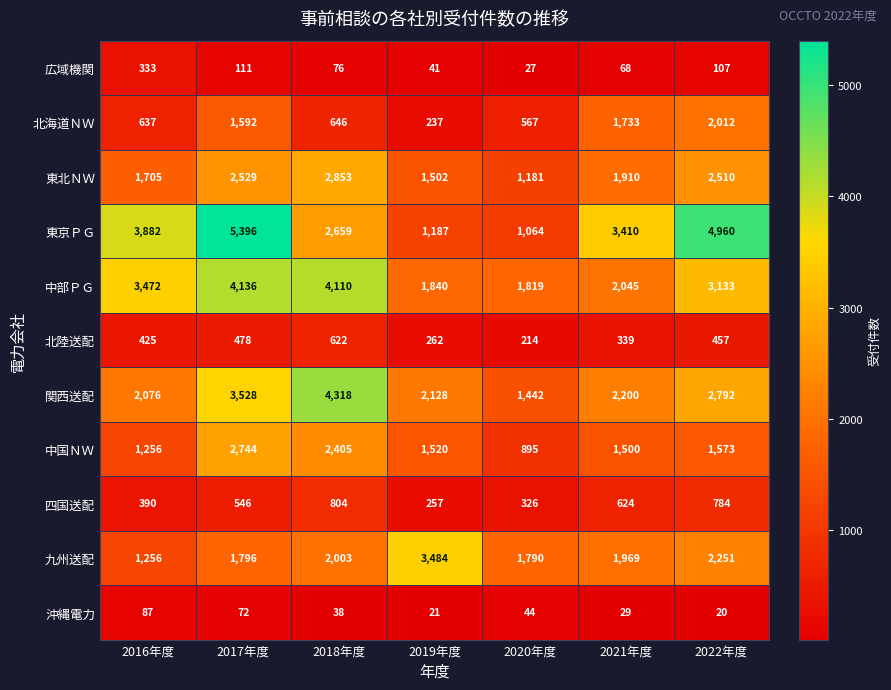

List the series in order of their peak value, highest first.

東京ＰＧ, 関西送配, 中部ＰＧ, 九州送配, 東北ＮＷ, 中国ＮＷ, 北海道ＮＷ, 四国送配, 北陸送配, 広域機関, 沖縄電力